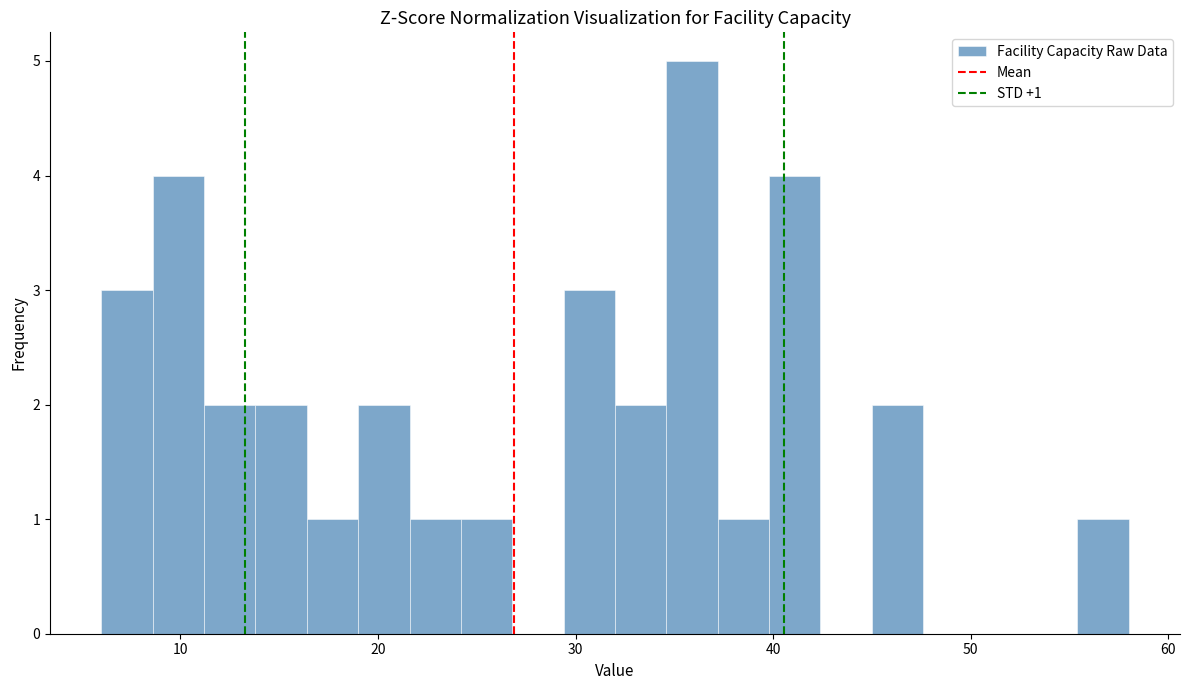

Read against the x-axis, roughly where is the centre of the tallest bar?

36